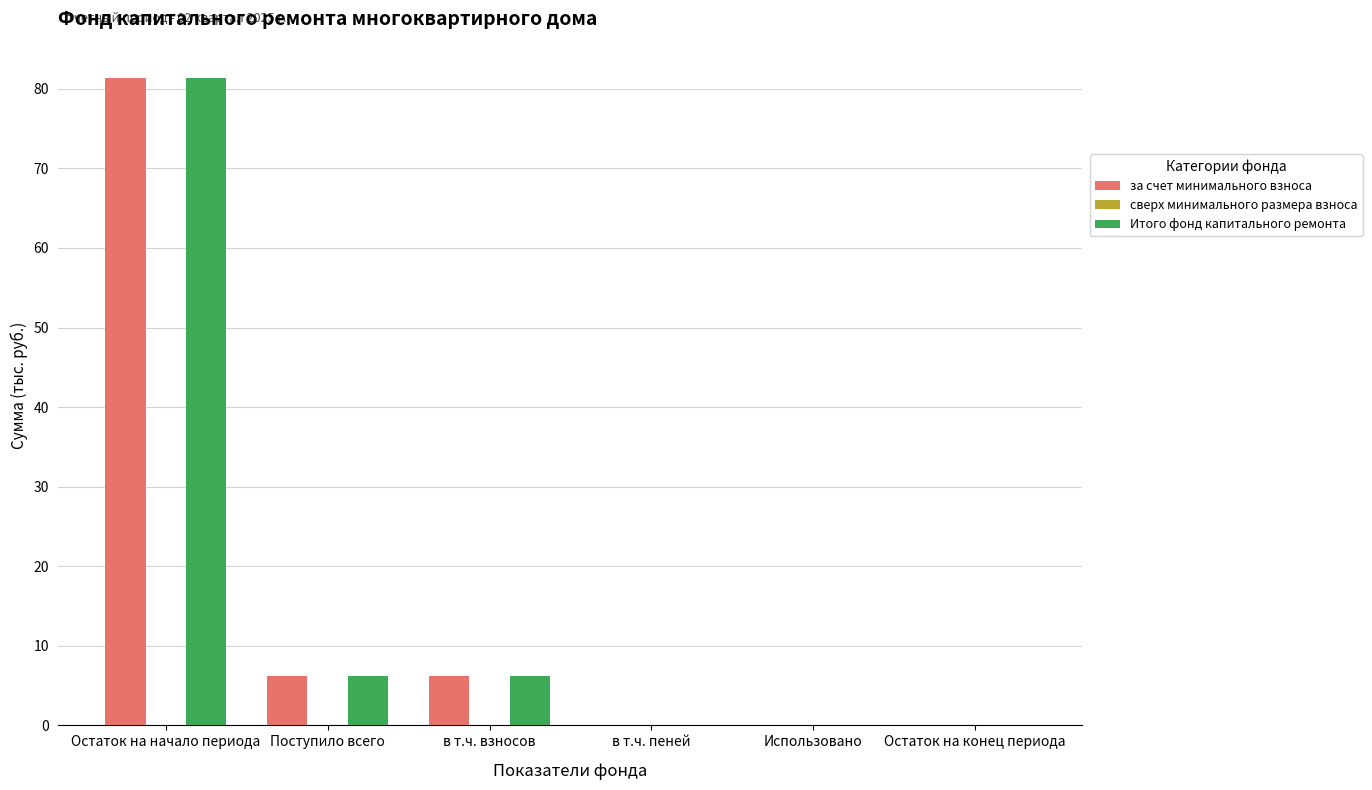

What is the sum of all за счет минимального взноса values?

93.8